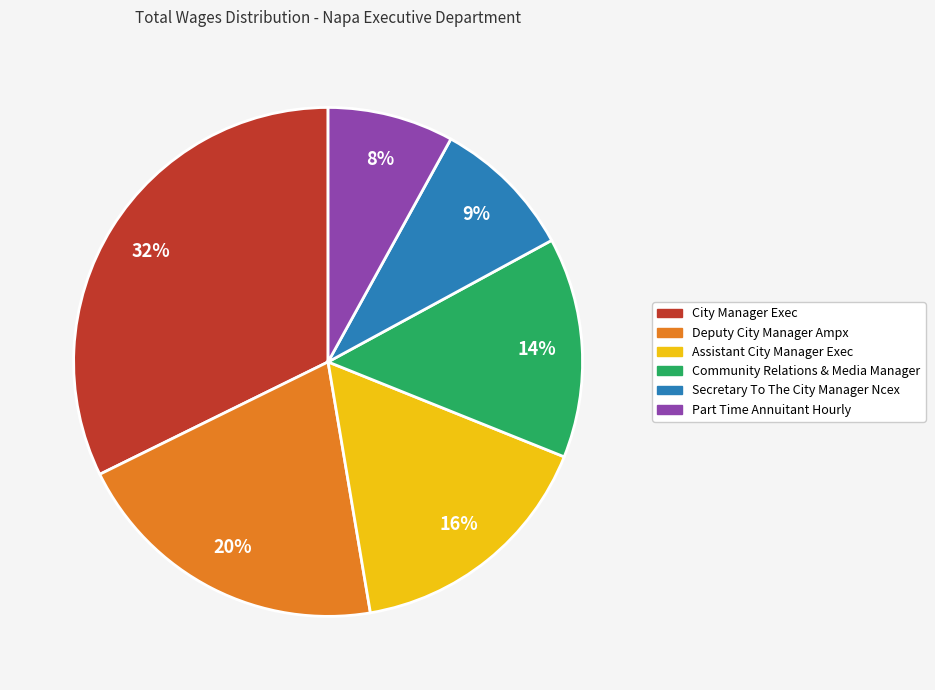

To the nearest percent, what is the difference between the Assistant City Manager Exec and Deputy City Manager Ampx slice percentages?

4%